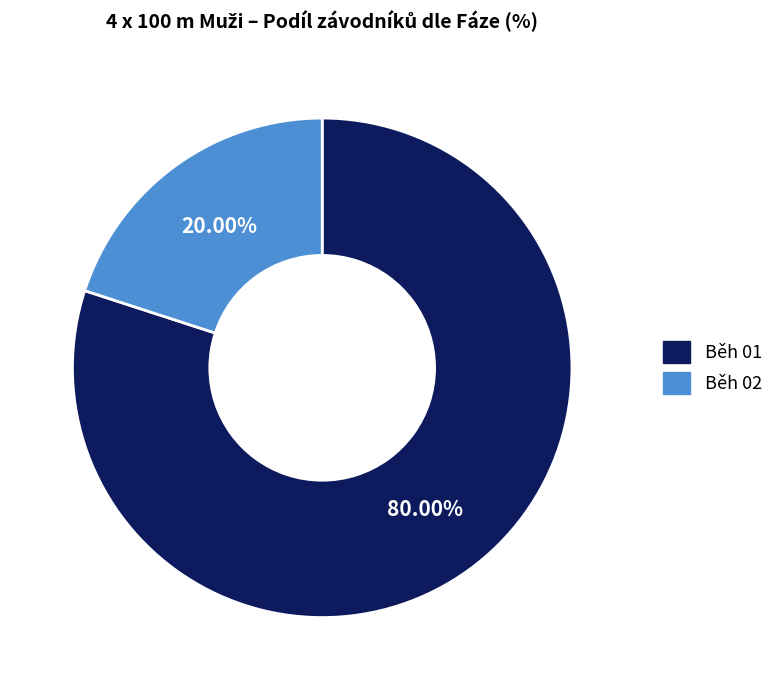

Which has a higher value, Běh 02 or Běh 01?

Běh 01